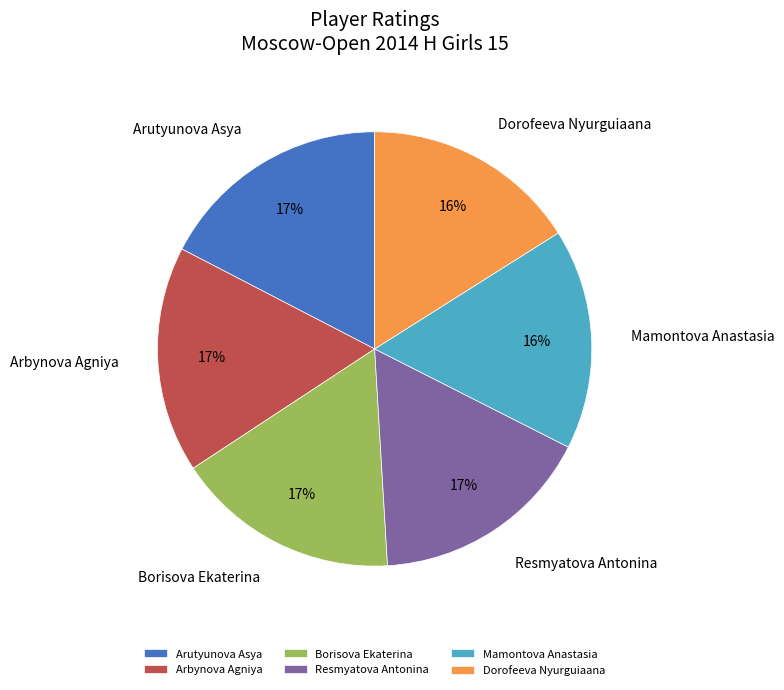

What percentage is the Resmyatova Antonina slice, to the nearest percent?

17%